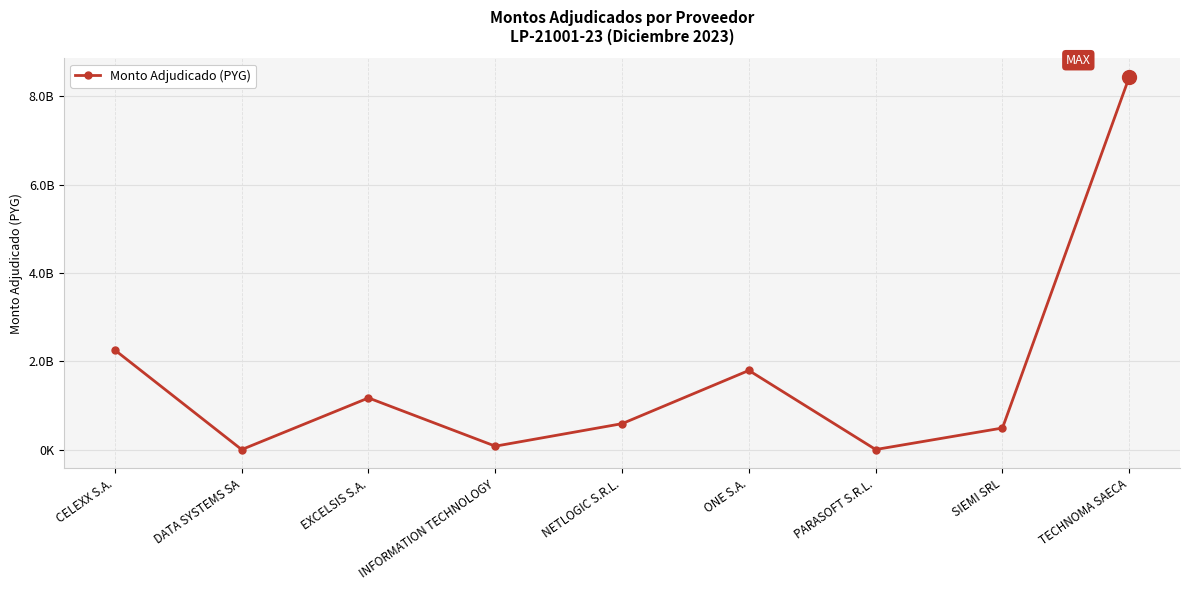

True or false: the data has more than 0 interior local peaks.

True